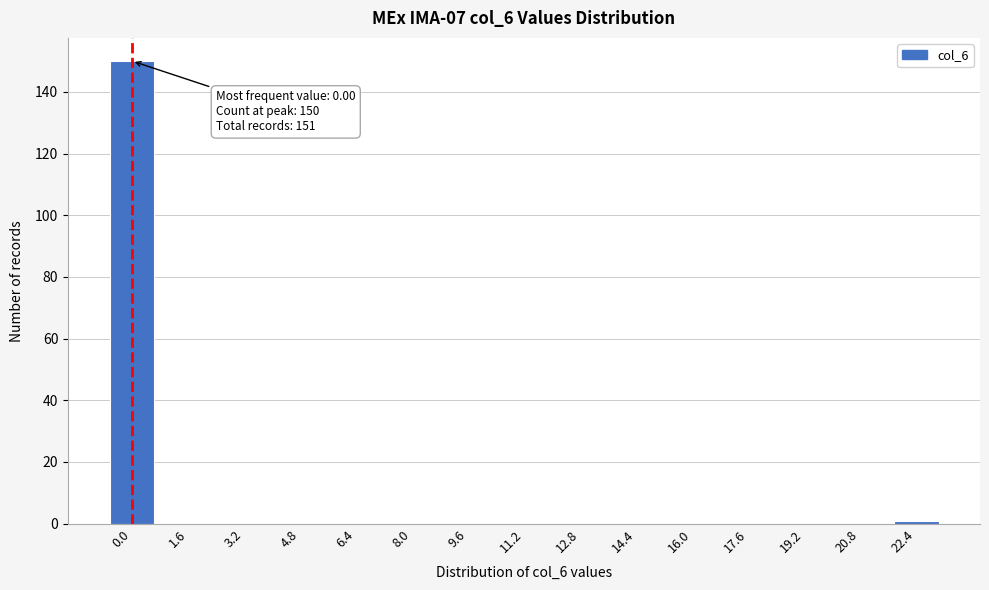

Reading left to right, transcribe all the data shown in this chart.

0.0=150	1.6=0	3.2=0	4.8=0	6.4=0	8.0=0	9.6=0	11.2=0	12.8=0	14.4=0	16.0=0	17.6=0	19.2=0	20.8=0	22.4=1